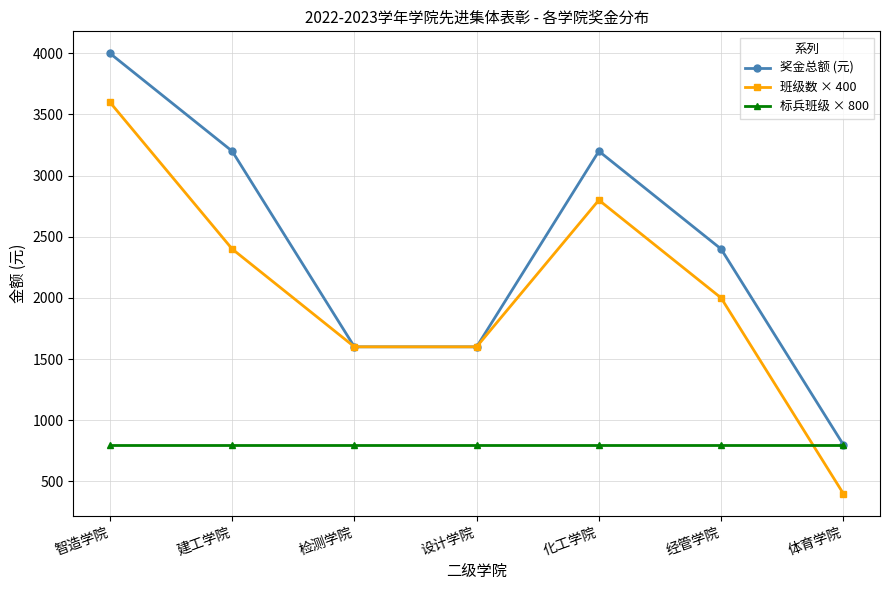

List the series in order of their overall mean, highest first.

奖金总额 (元), 班级数 × 400, 标兵班级 × 800